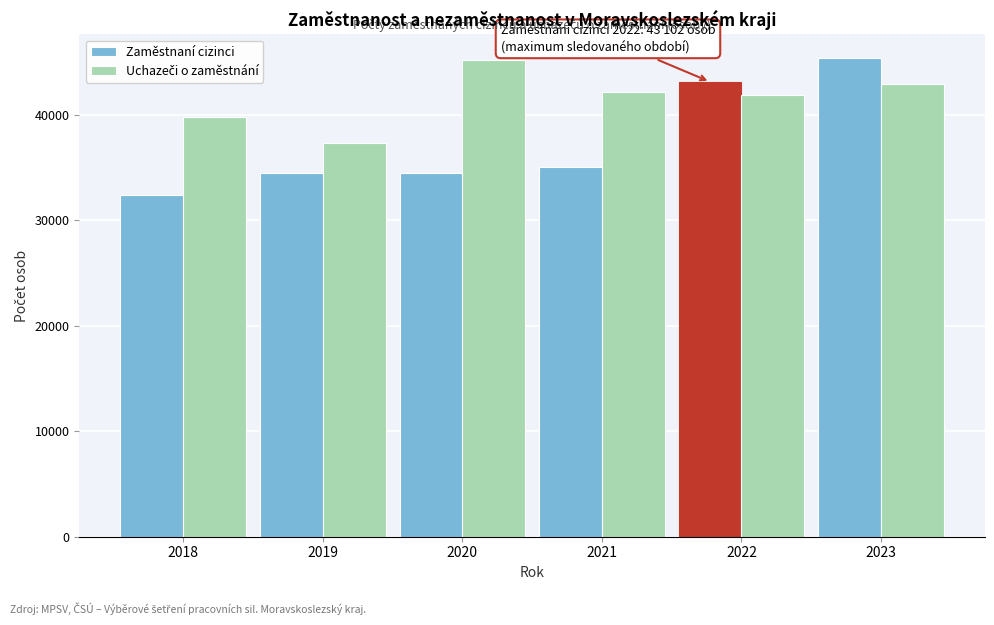

Read the Zaměstnaní cizinci value at 2021.

35032